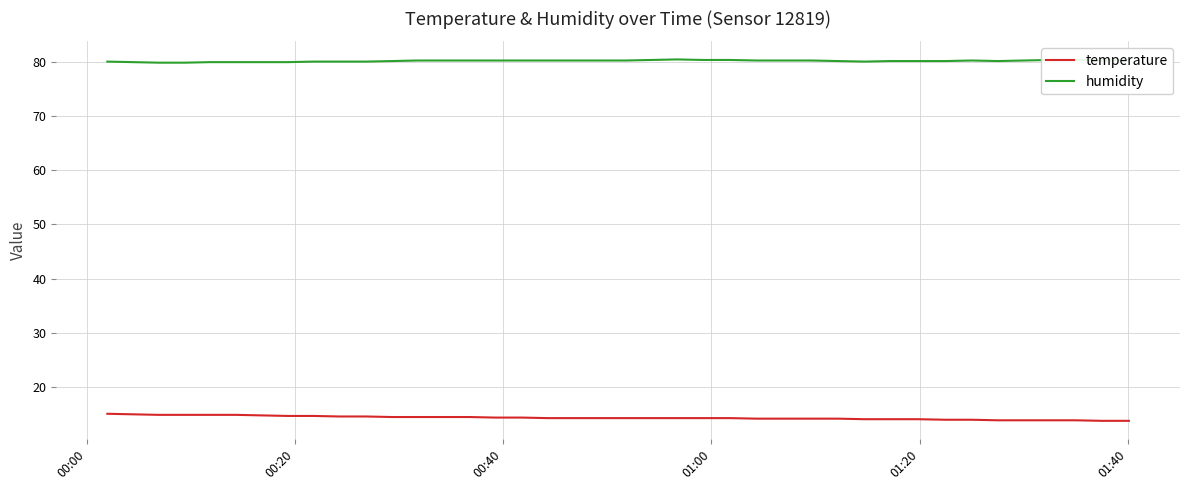

At how many categories does at least one series exceed 16?

40